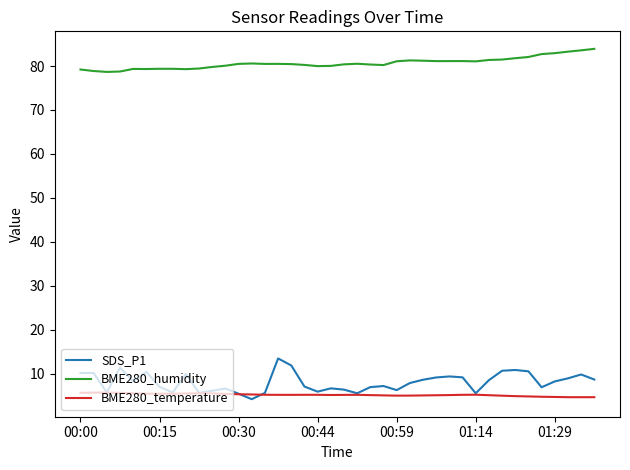

What is the minimum value for BME280_temperature?

4.6